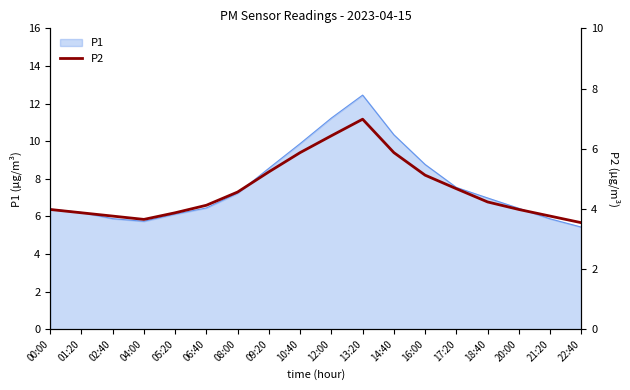

Is it true that P1 equals 6.1 at 05:20?

True